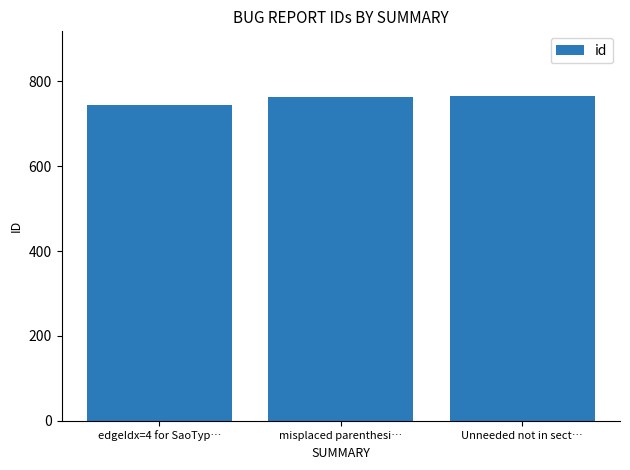

How many bars are there in total?

3